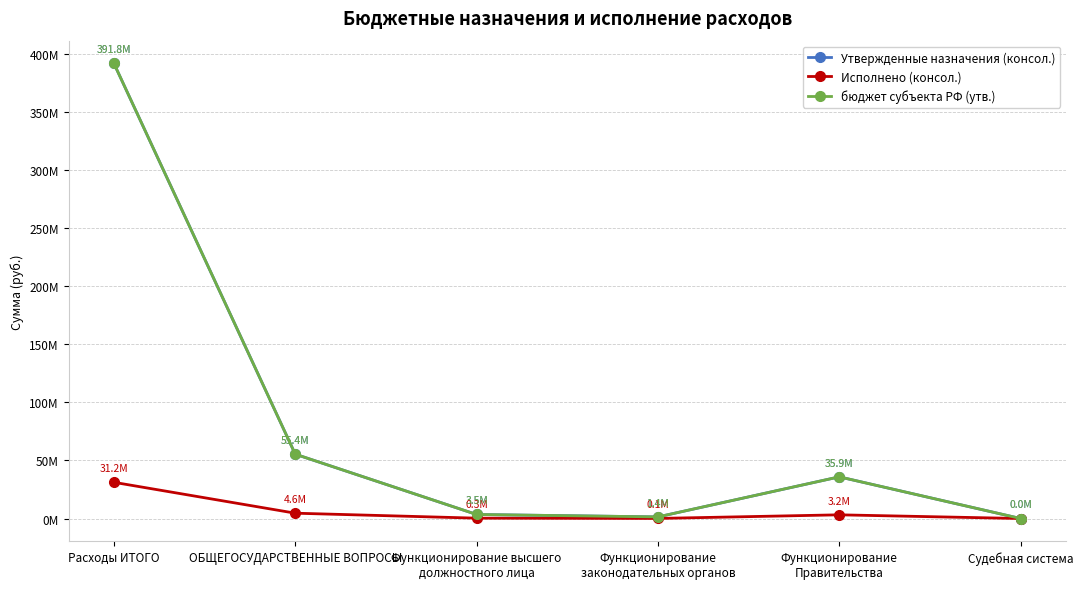

What is the label of the 6th point from the left?

Судебная система